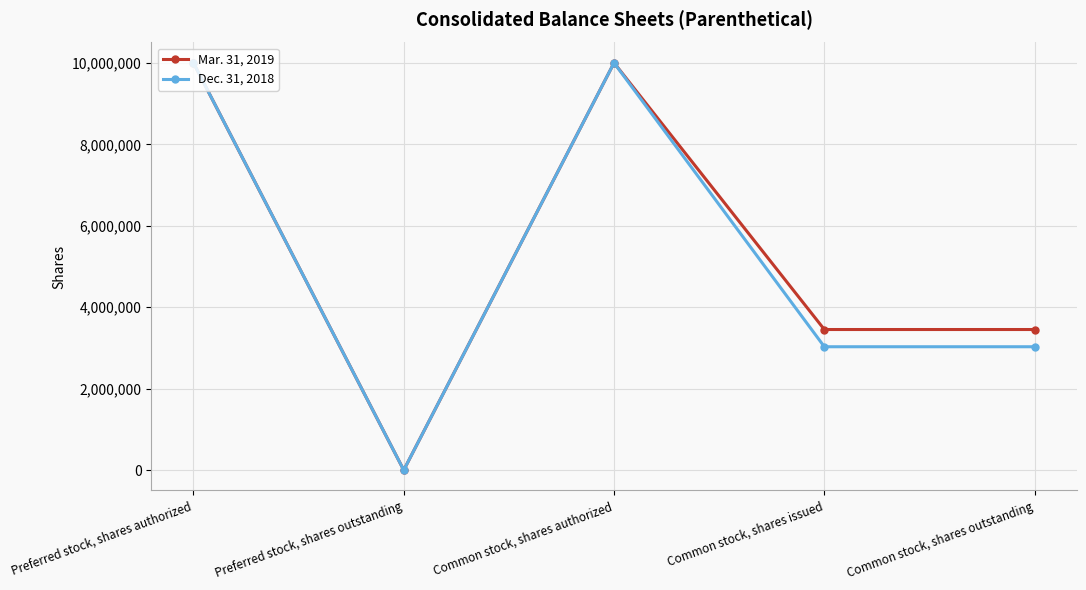

Rank the series by their average value, from highest to lowest.

Mar. 31, 2019, Dec. 31, 2018